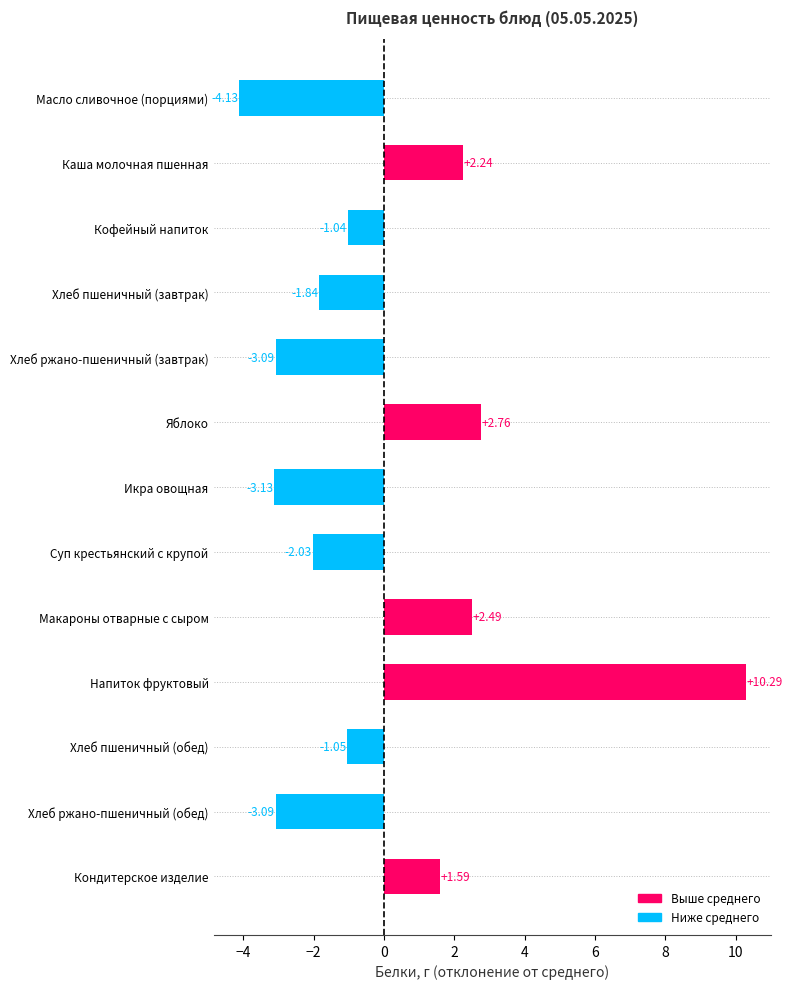

What is the difference between the maximum and minimum values?

14.4